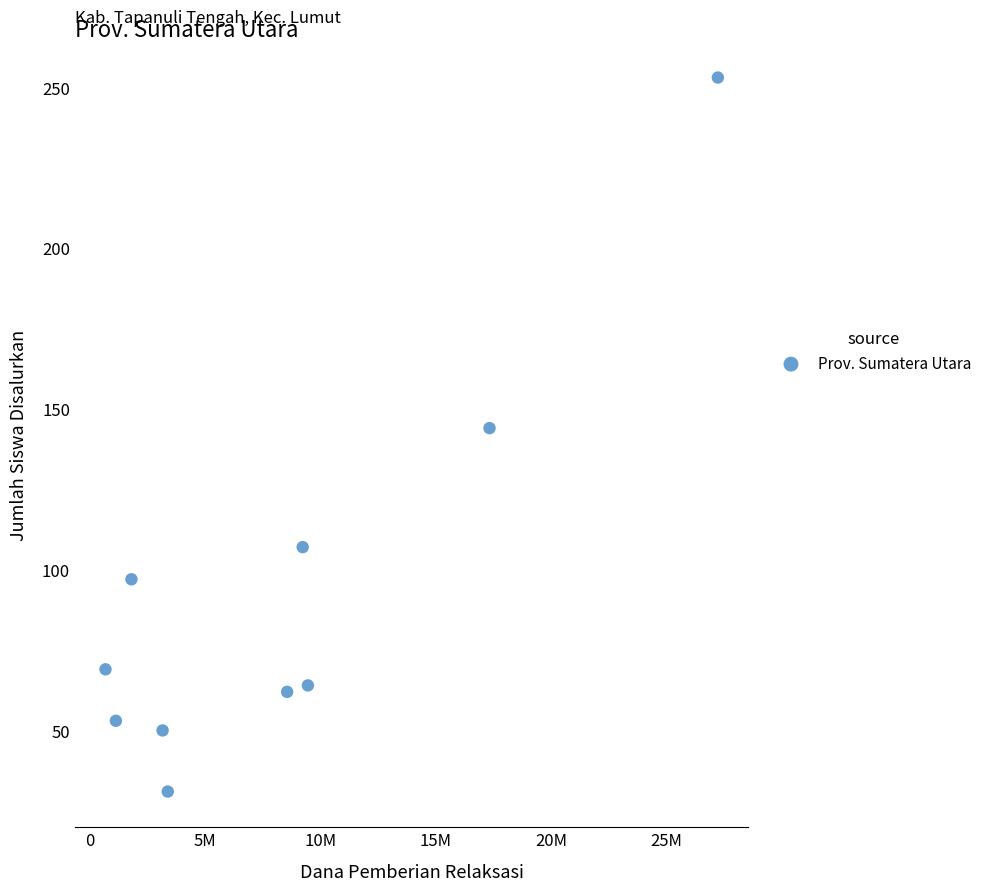

What is the range of X values (max minus min)?

26550000